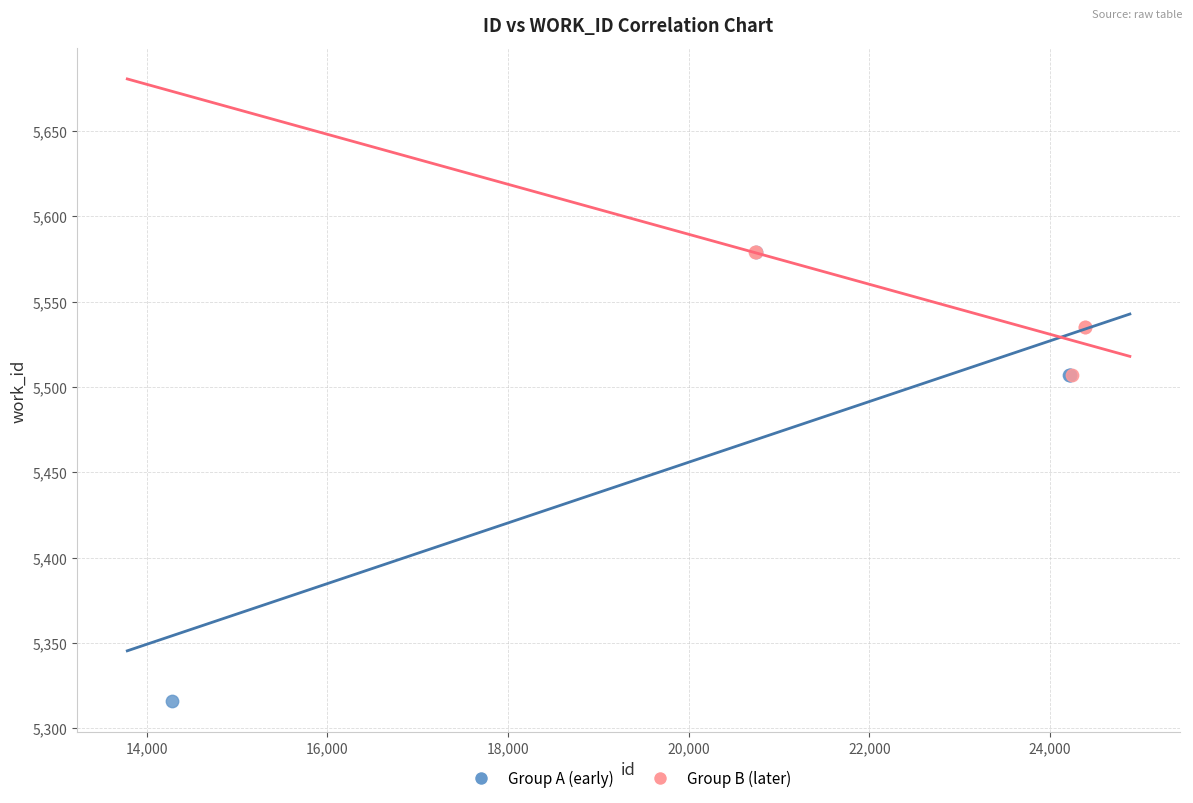

Which series has the largest Y range (max minus min)?

Group A (early)